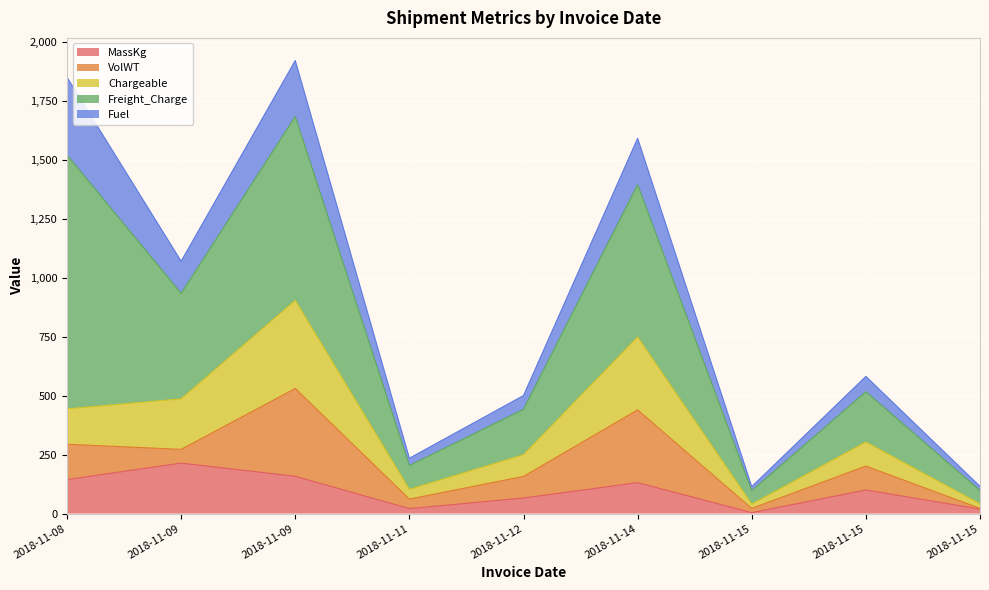

What is the maximum value for Freight_Charge?

1076.0